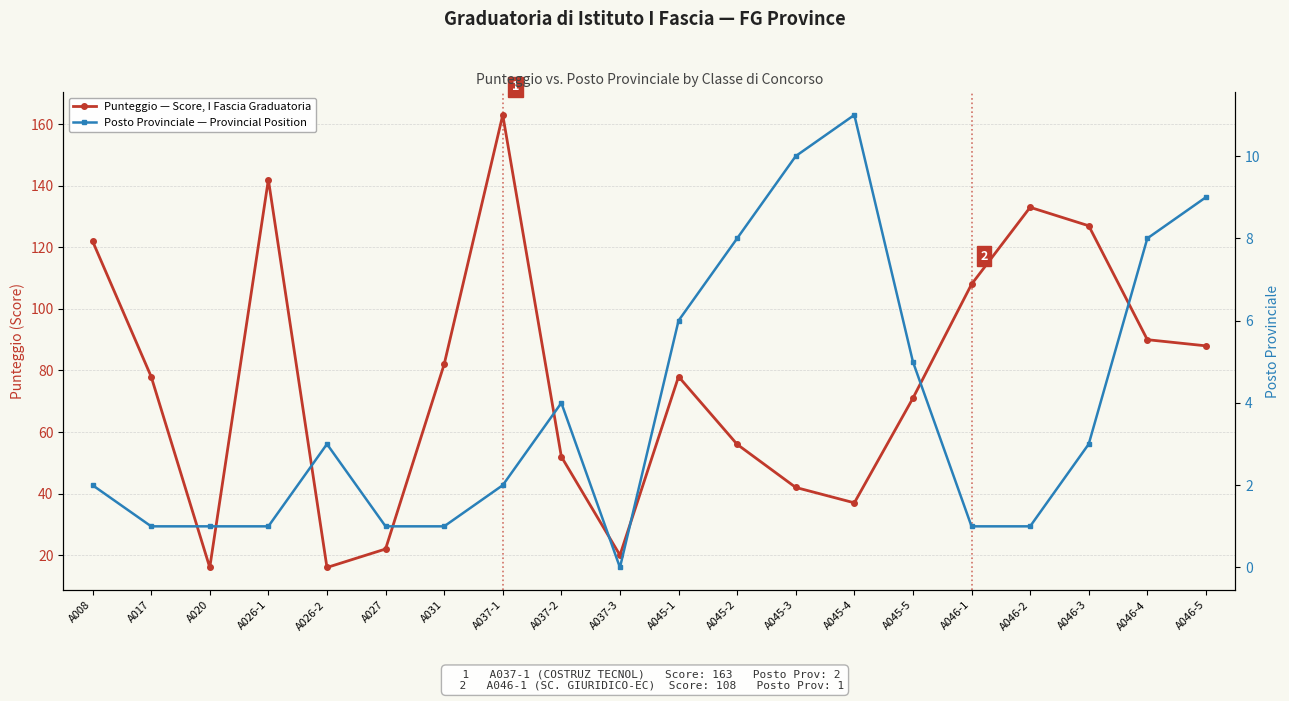

Reading right to left, what are all the values shown in this chart?

Punteggio — Score, I Fascia Graduatoria: 88	90	127	133	108	71	37	42	56	78	20	52	163	82	22	16	142	16	78	122
Posto Provinciale — Provincial Position: 9	8	3	1	1	5	11	10	8	6	0	4	2	1	1	3	1	1	1	2